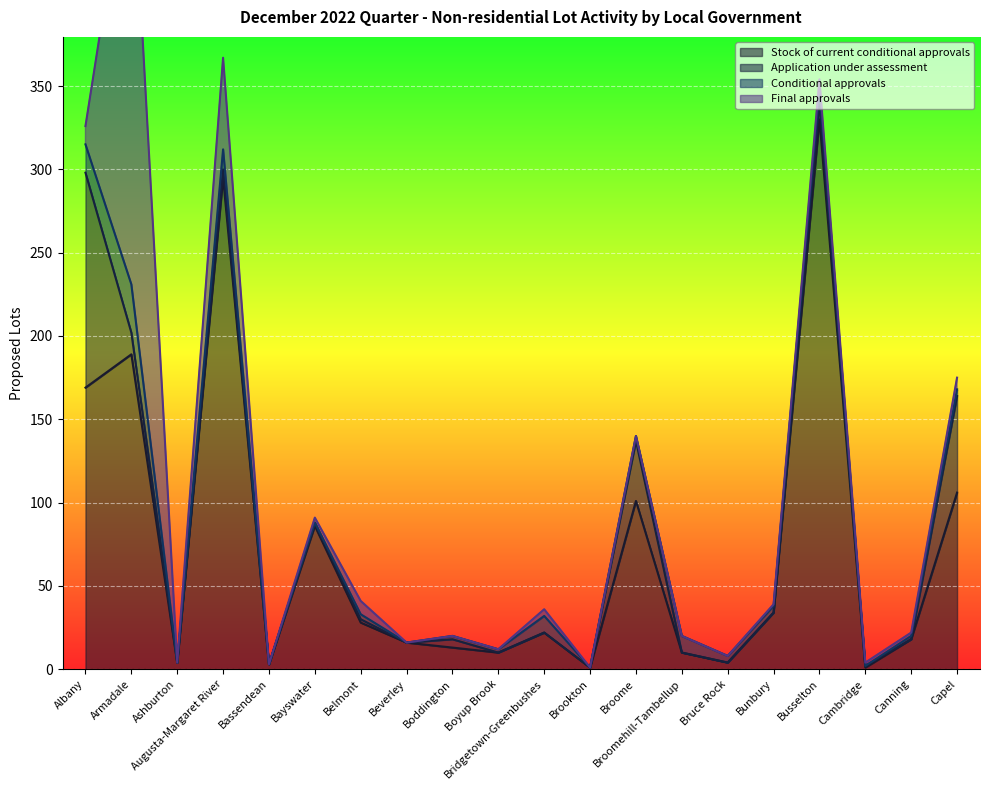

What is the minimum value for Stock of current conditional approvals?

1